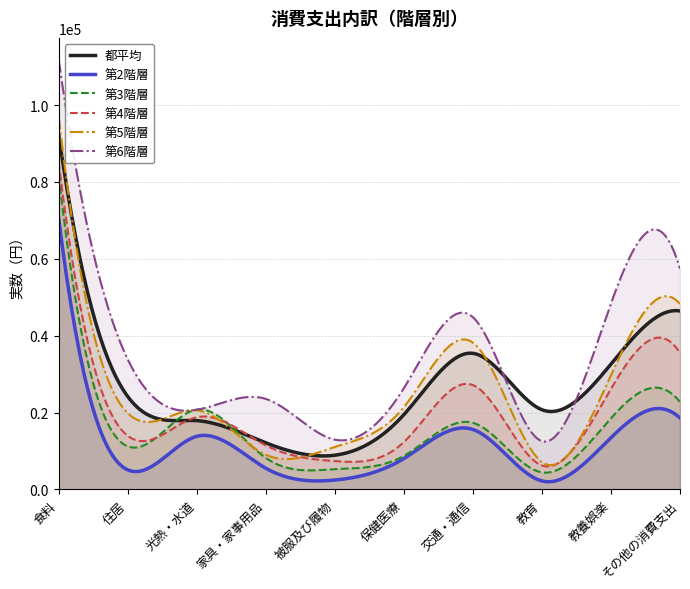

What is the difference between the 第5階層 values at 家具・家事用品 and 交通・通信?

29158